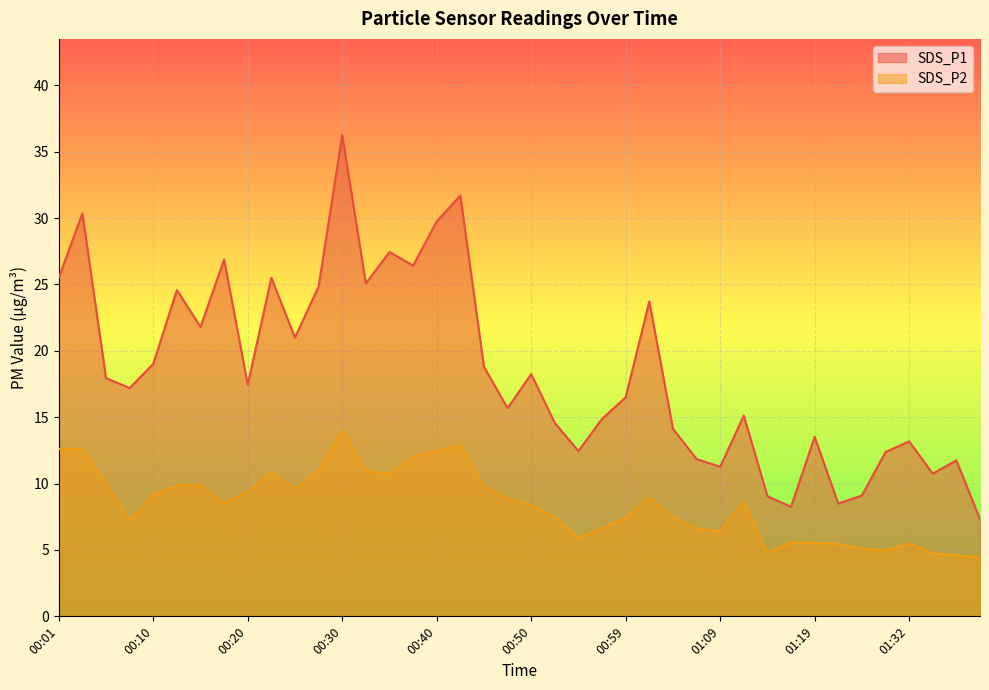

How many lines are shown in the chart?

2